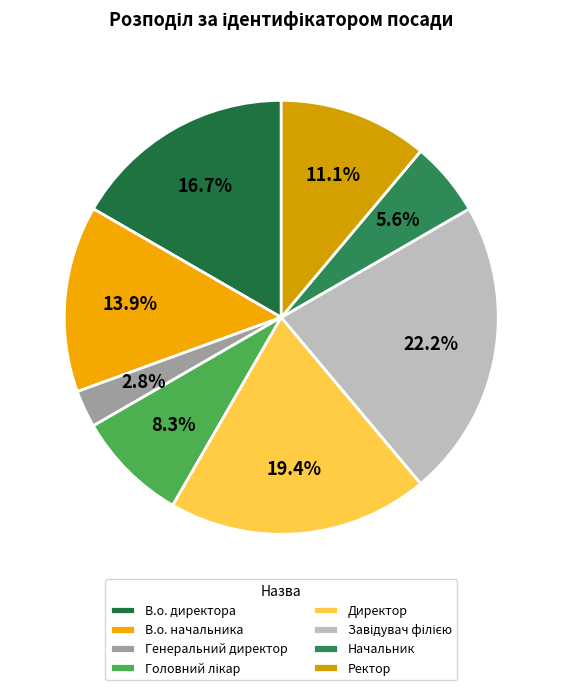

What is the ratio of the value at Завідувач філією to the value at Генеральний директор?

8.0